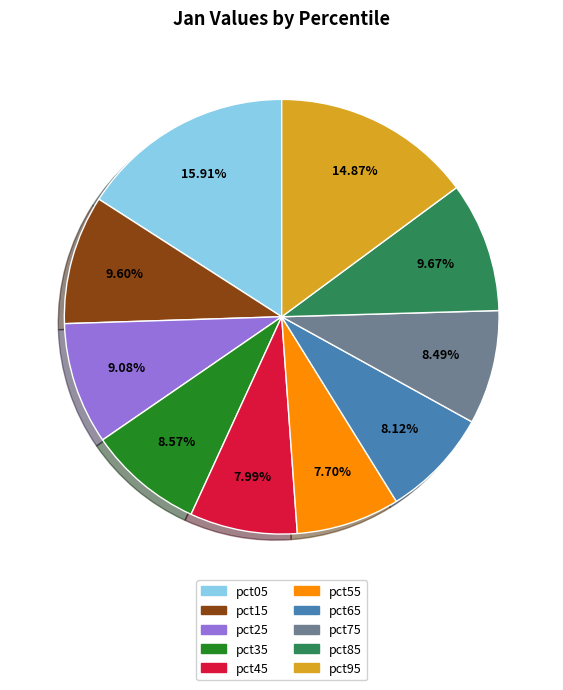

Is there any slice that represents more than half of the pie?

No